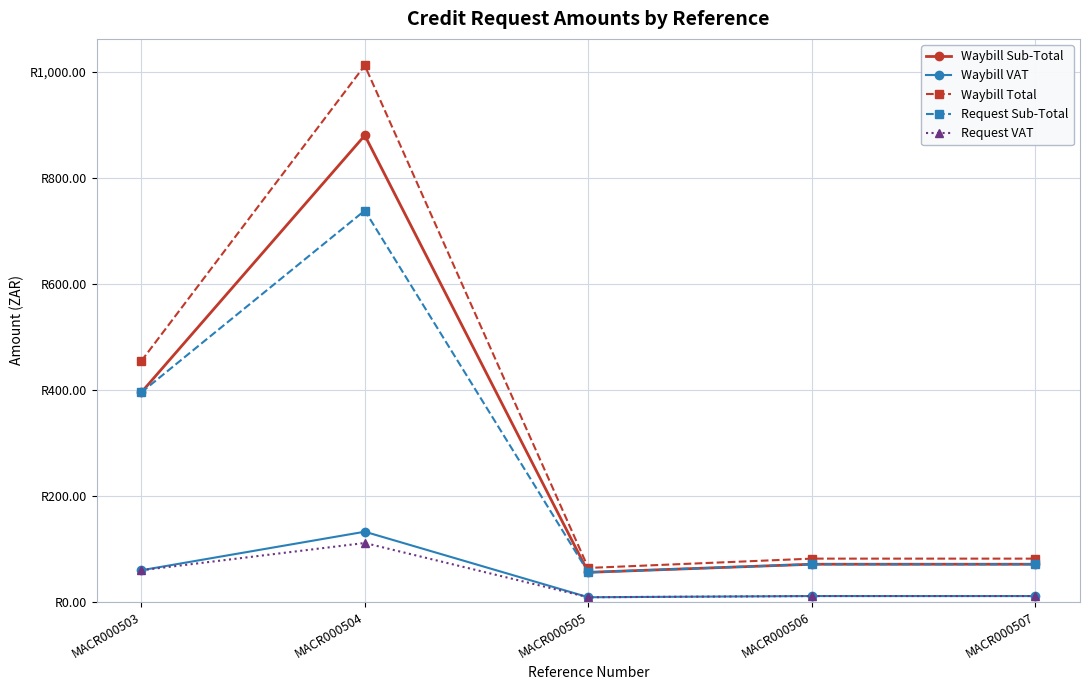

What are all the series names shown in the legend?

Waybill Sub-Total, Waybill VAT, Waybill Total, Request Sub-Total, Request VAT